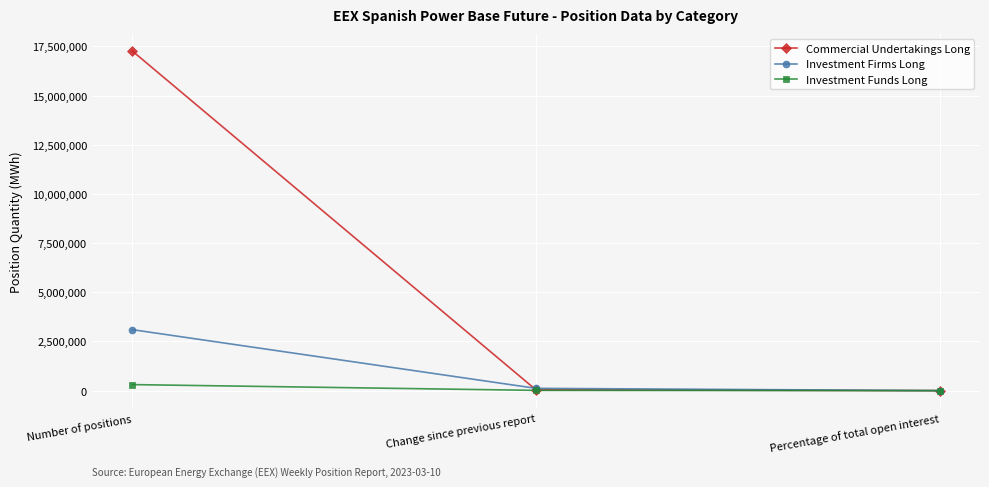

Is it true that Investment Firms Long equals 4242869.9 at Number of positions?

False